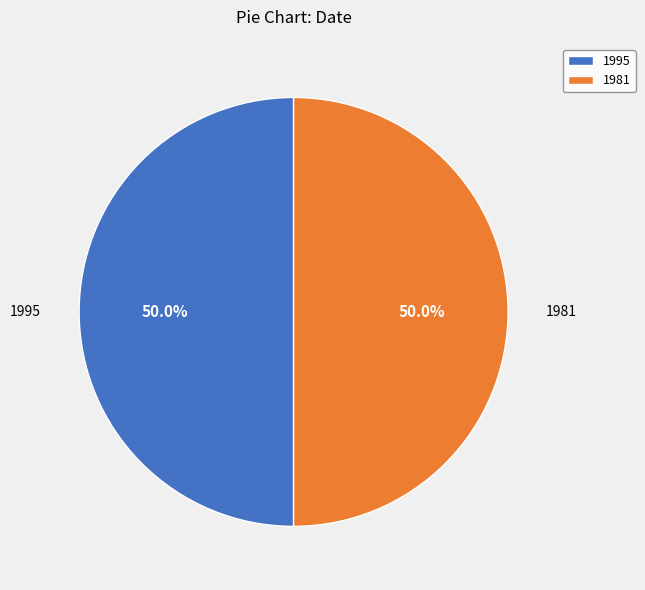

Approximately how many times larger is the value at 1995 compared to 1981?

1.0